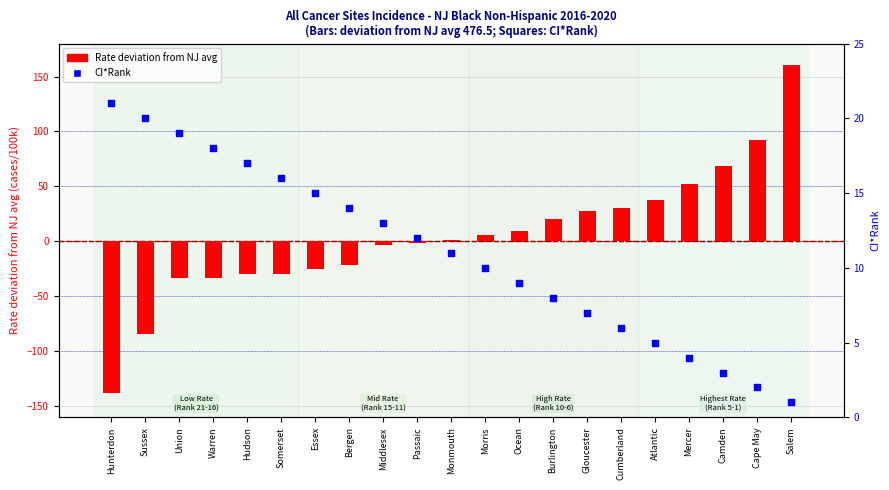

Is the value of CI*Rank at Camden greater than the value of Age-Adj. Rate (deviation from NJ) at Bergen?

Yes